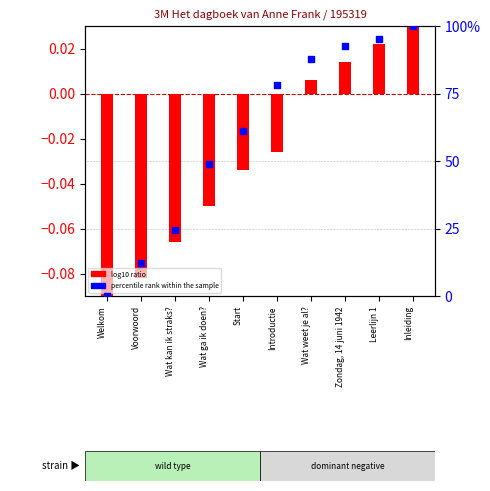

Which series reaches the maximum Y coordinate?

percentile rank within the sample